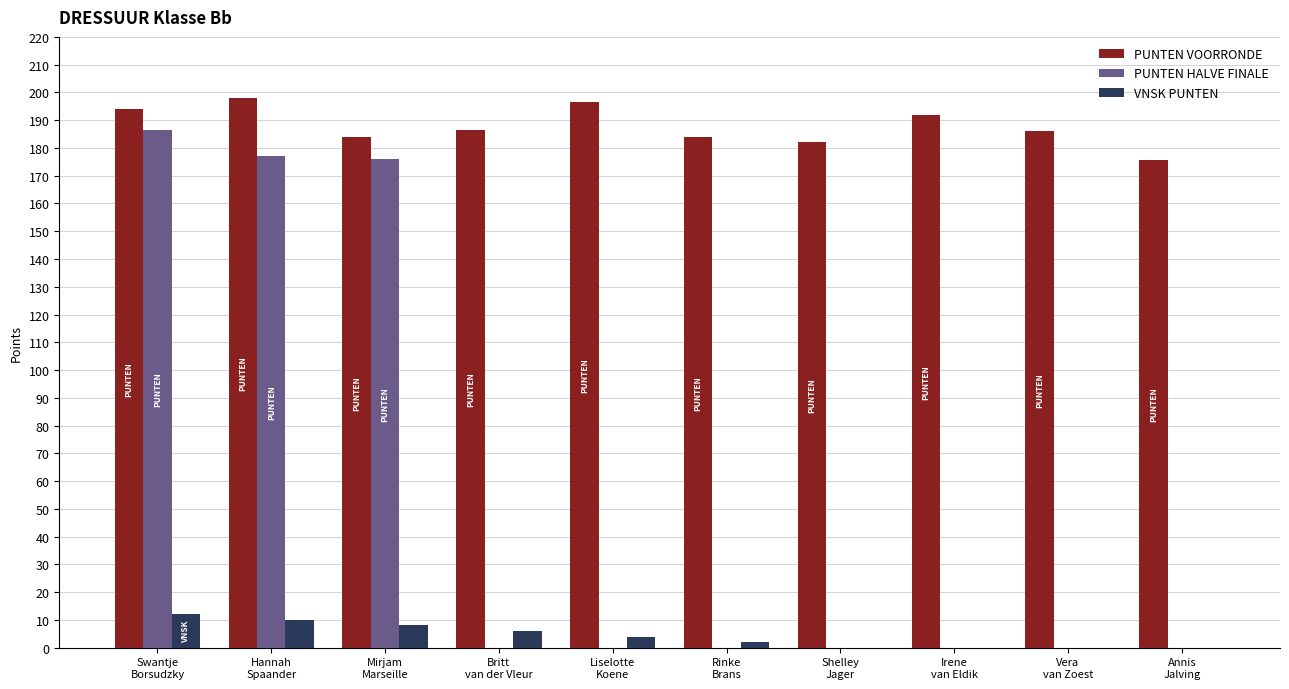

What is the maximum value for PUNTEN VOORRONDE?

198.0